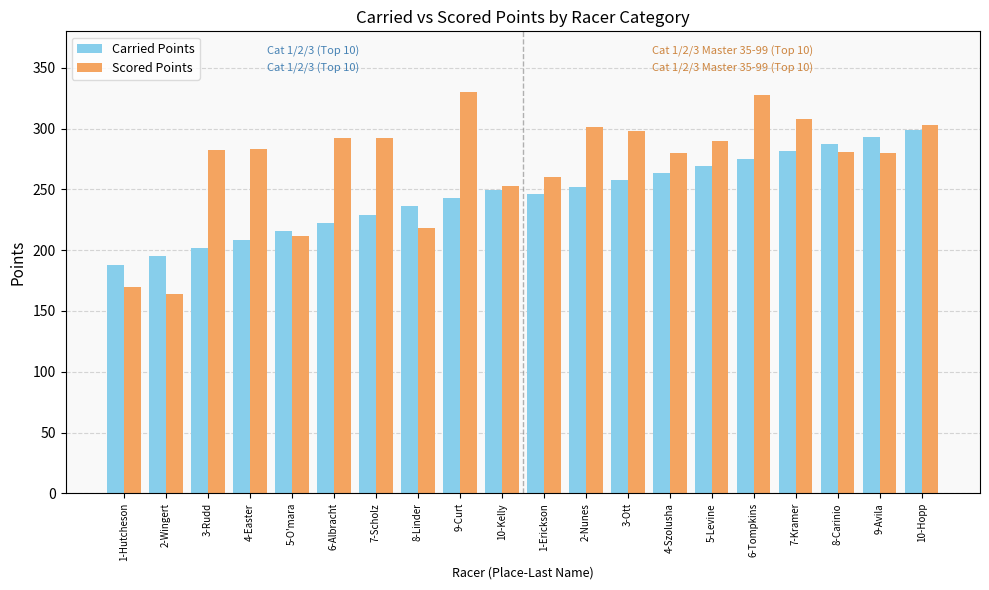

What is the sum of the Carried Points values at 7-Kramer and 7-Scholz?

510.4